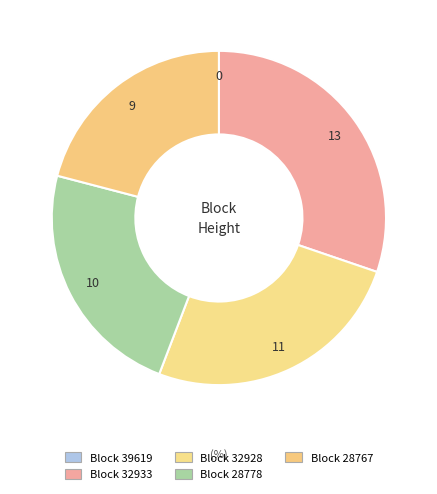

To the nearest percent, what is the average slice percentage?

20%